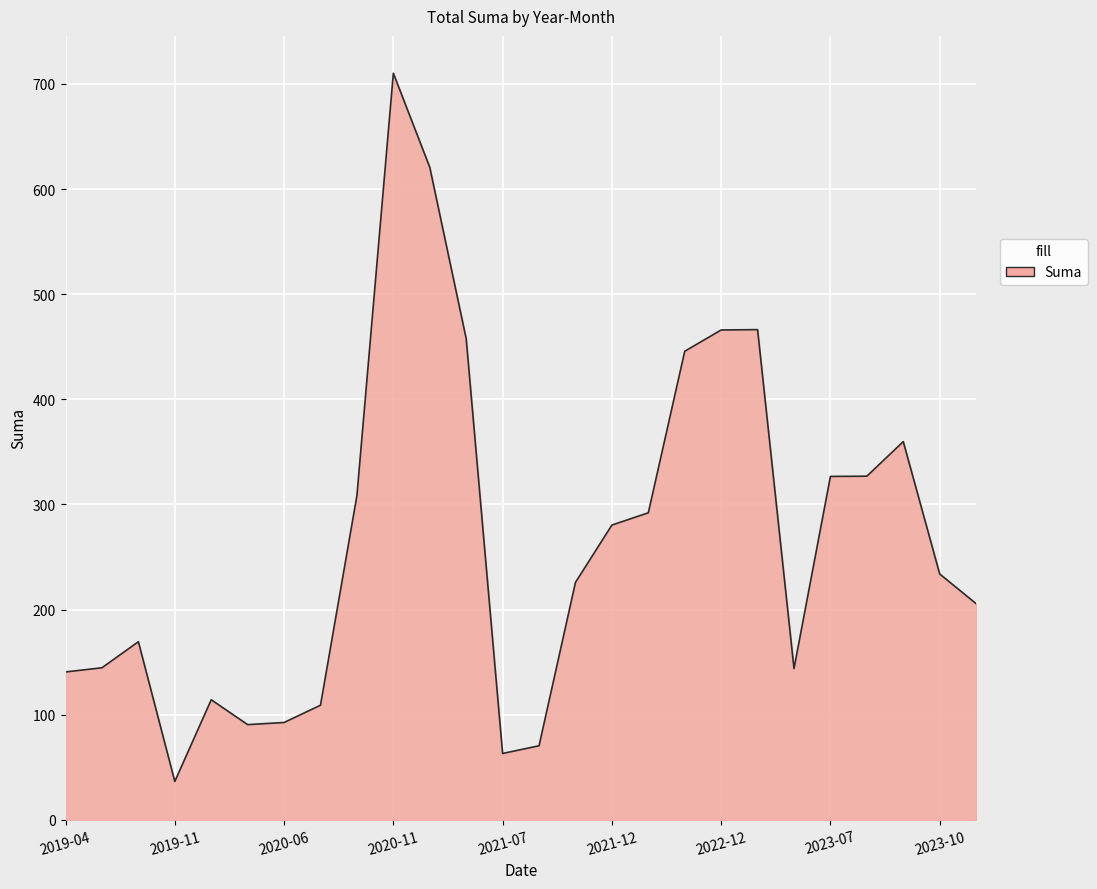

What is the maximum value shown in the chart?

710.1